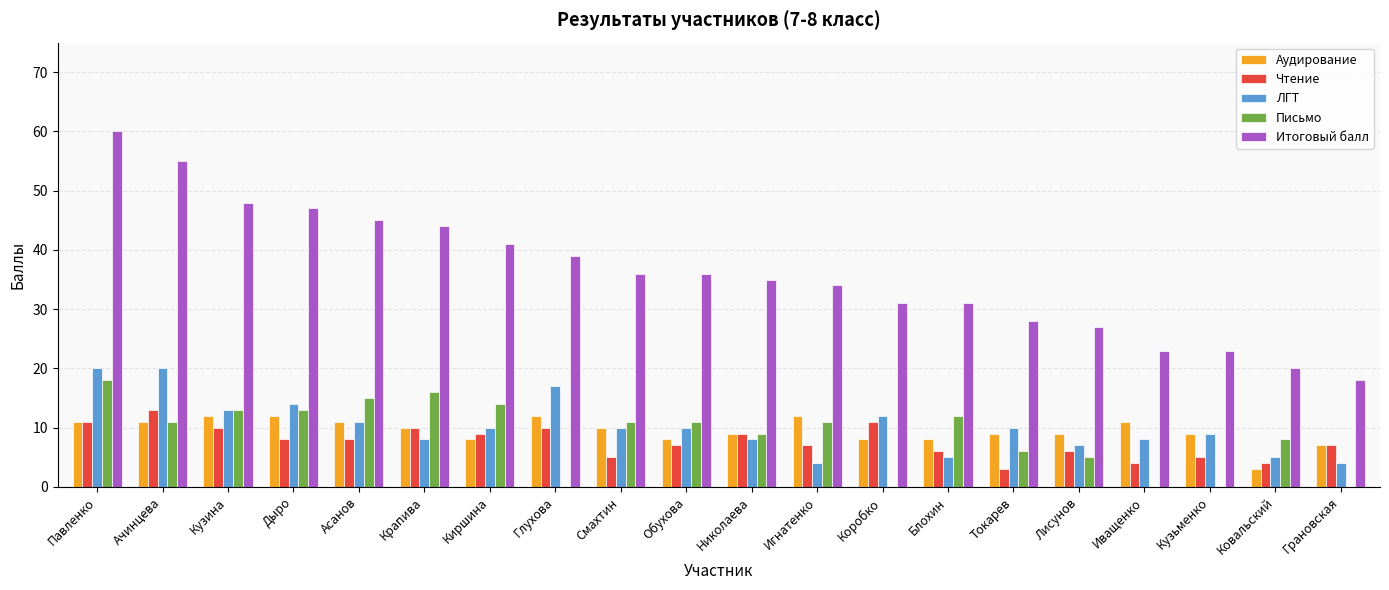

True or false: Письмо has a value of 16 at Крапива.

True